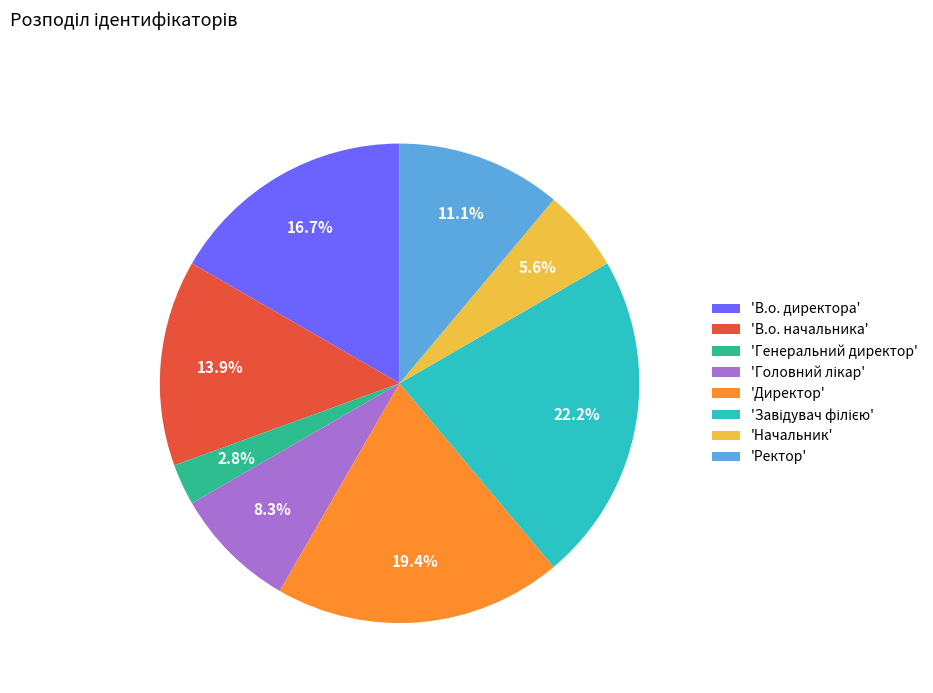

Is there a majority slice in this chart?

No